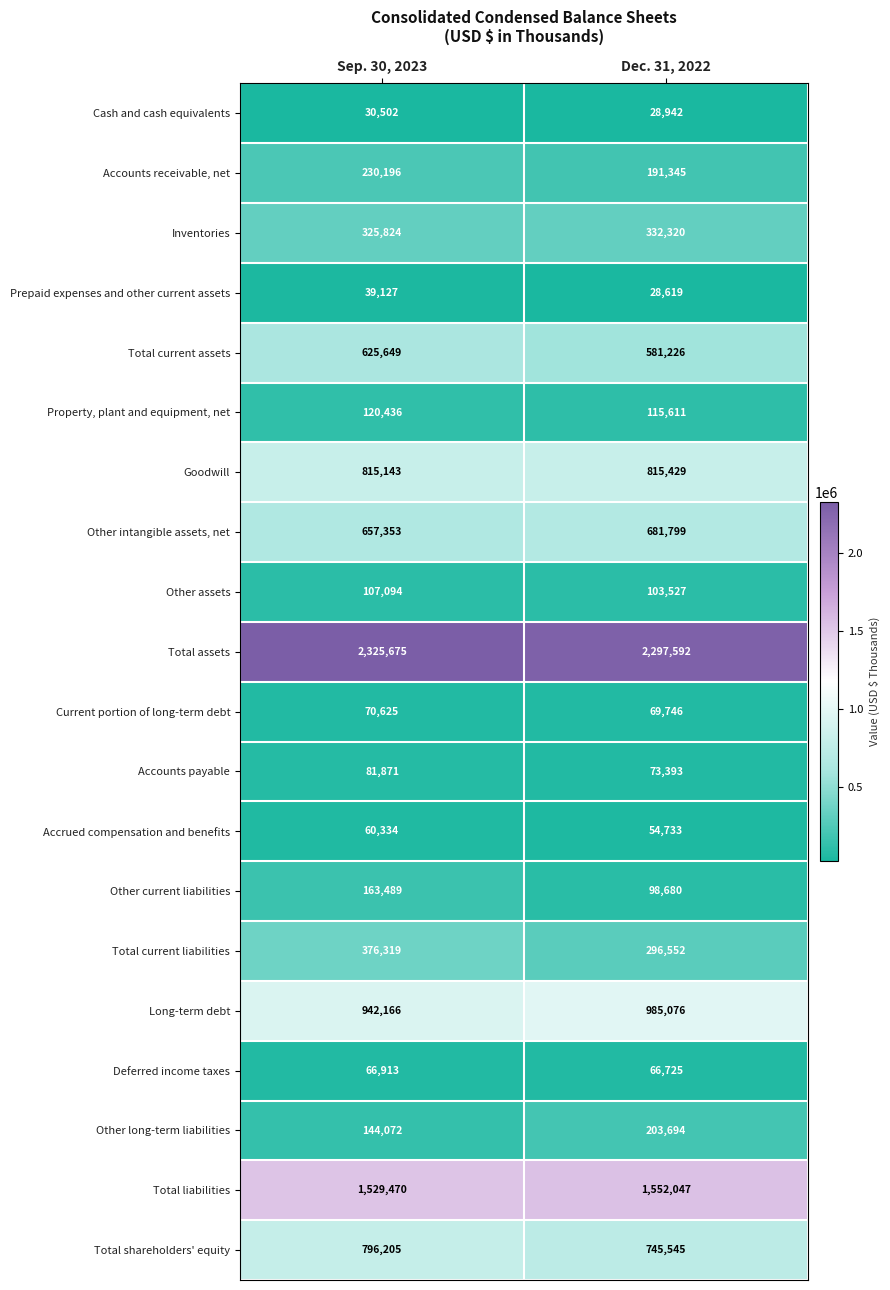

What is the spread (max minus min) of values at Dec. 31, 2022?

2268973